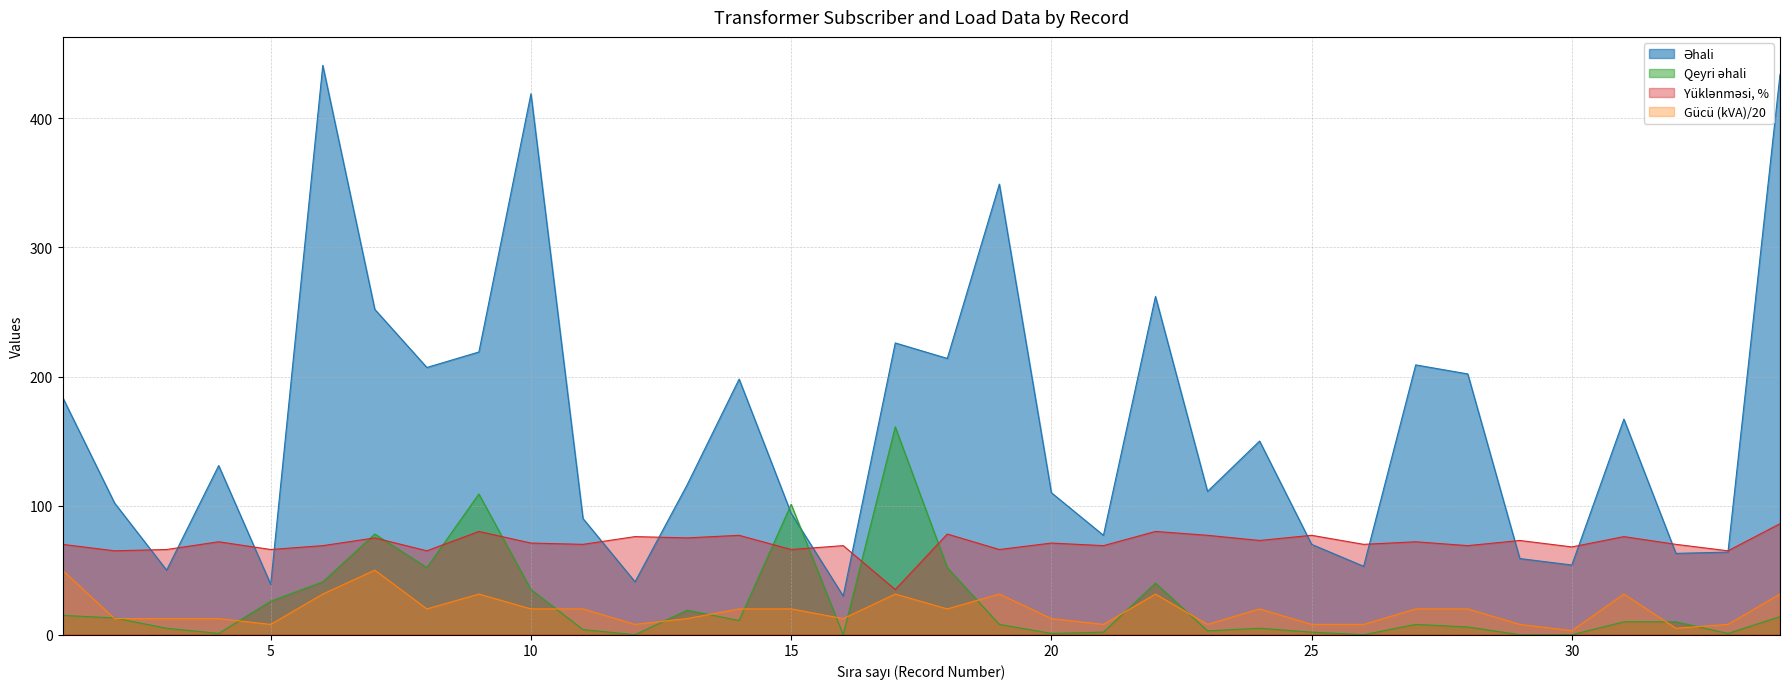

Reading right to left, list all the values displayed in this chart.

Əhali: 434.0	64.0	63.0	167.0	54.0	59.0	202.0	209.0	53.0	70.0	150.0	111.0	262.0	77.0	110.0	349.0	214.0	226.0	30.0	94.0	198.0	116.0	41.0	90.0	419.0	219.0	207.0	252.0	441.0	39.0	131.0	50.0	102.0	184.0
Qeyri əhali: 14.0	1.0	10.0	10.0	0.0	0.0	6.0	8.0	0.0	2.0	5.0	3.0	40.0	2.0	1.0	8.0	52.0	161.0	0.0	101.0	11.0	19.0	0.0	4.0	35.0	109.0	52.0	78.0	41.0	26.0	1.0	5.0	13.0	15.0
Yüklənməsi: 86.0	65.0	70.0	76.0	68.0	73.0	69.0	72.0	70.0	77.0	73.0	77.0	80.0	69.0	71.0	66.0	78.0	35.0	69.0	66.0	77.0	75.0	76.0	70.0	71.0	80.0	65.0	75.0	69.0	66.0	72.0	66.0	65.0	70.0
Gücü: 31.5	8.0	5.0	31.5	3.1	8.0	20.0	20.0	8.0	8.0	20.0	8.0	31.5	8.0	12.5	31.5	20.0	31.5	12.5	20.0	20.0	12.5	8.0	20.0	20.0	31.5	20.0	50.0	31.5	8.0	12.5	12.5	12.5	50.0